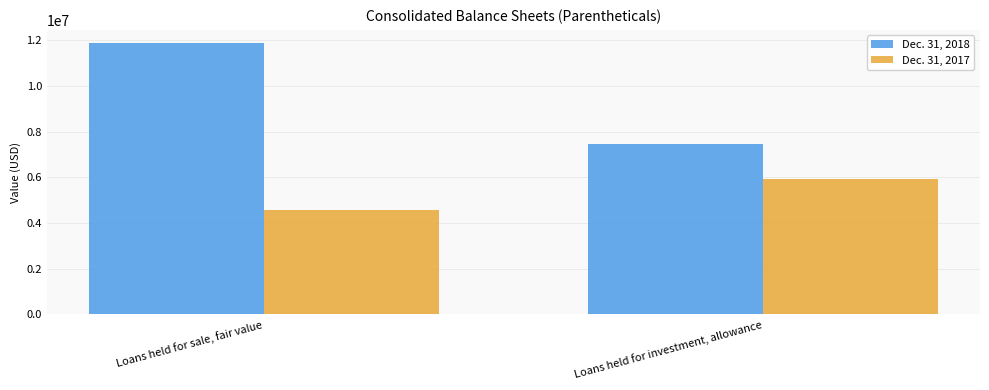

Which series has the largest range (max minus min)?

Dec. 31, 2018